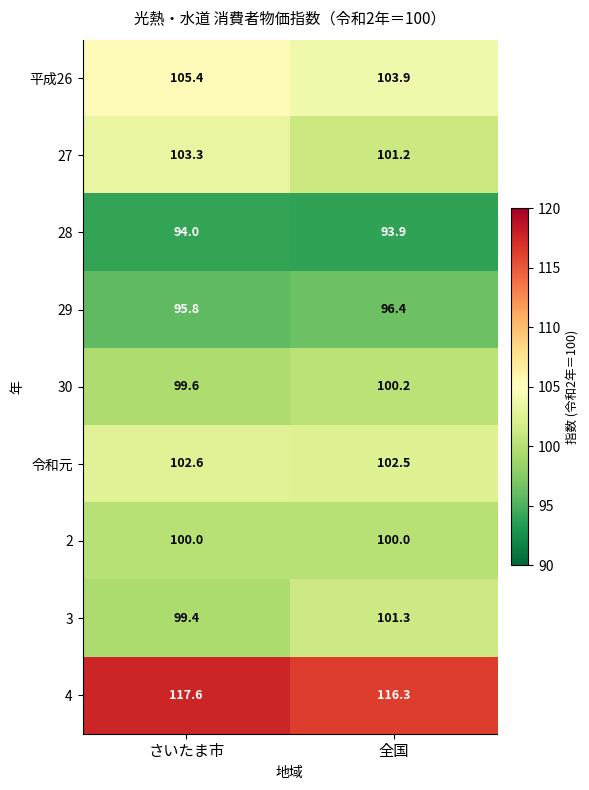

What is the smallest value displayed?

93.9